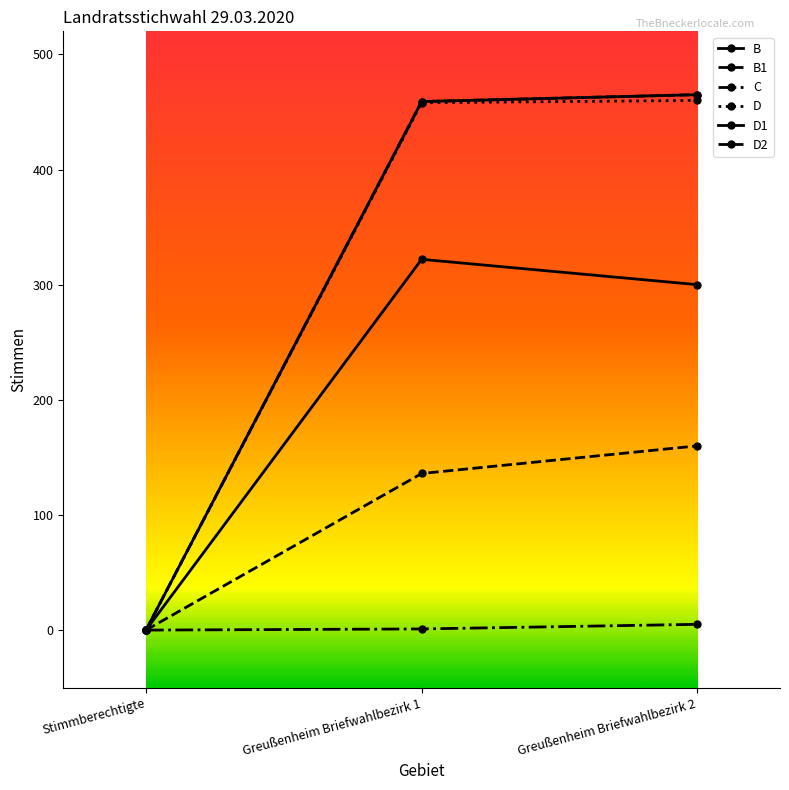

What is the sum of the D1 values at Greußenheim Briefwahlbezirk 2 and Greußenheim Briefwahlbezirk 1?

622